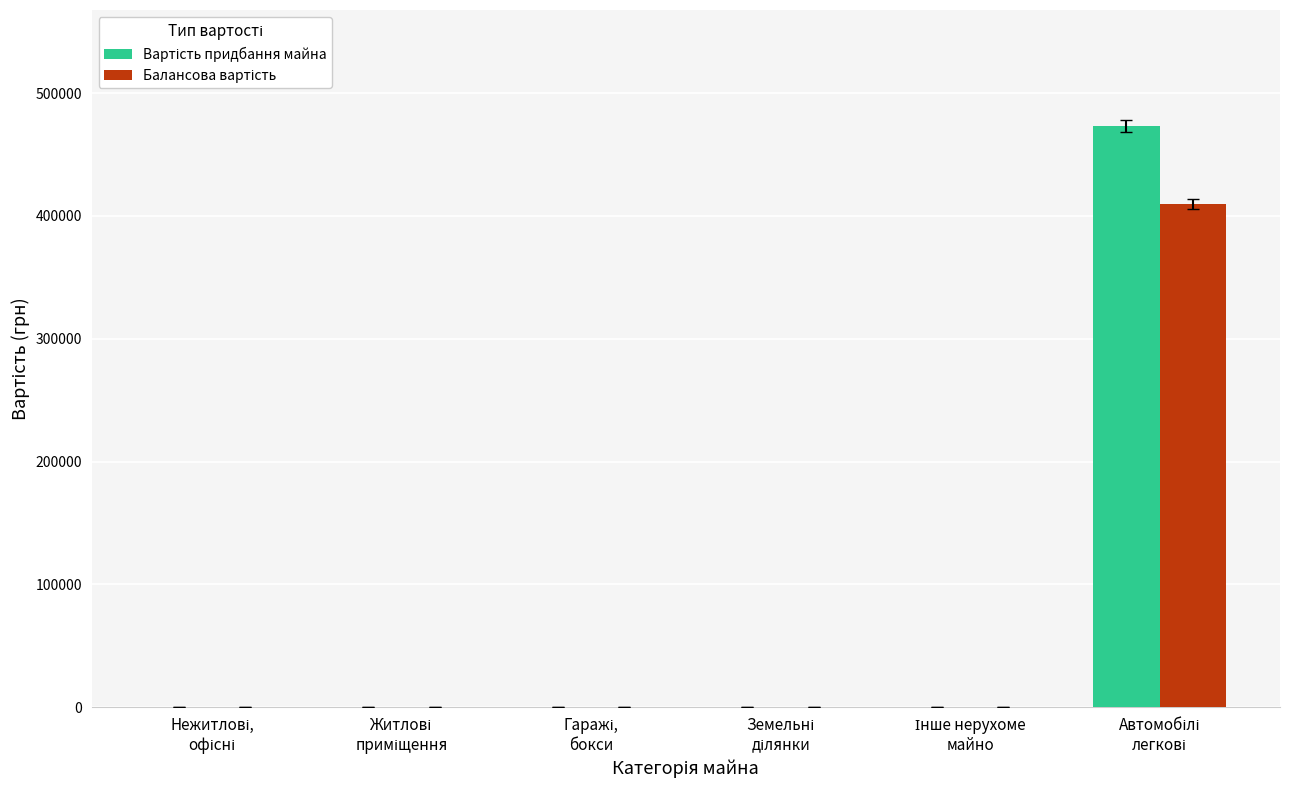

Are the bars horizontal?

No